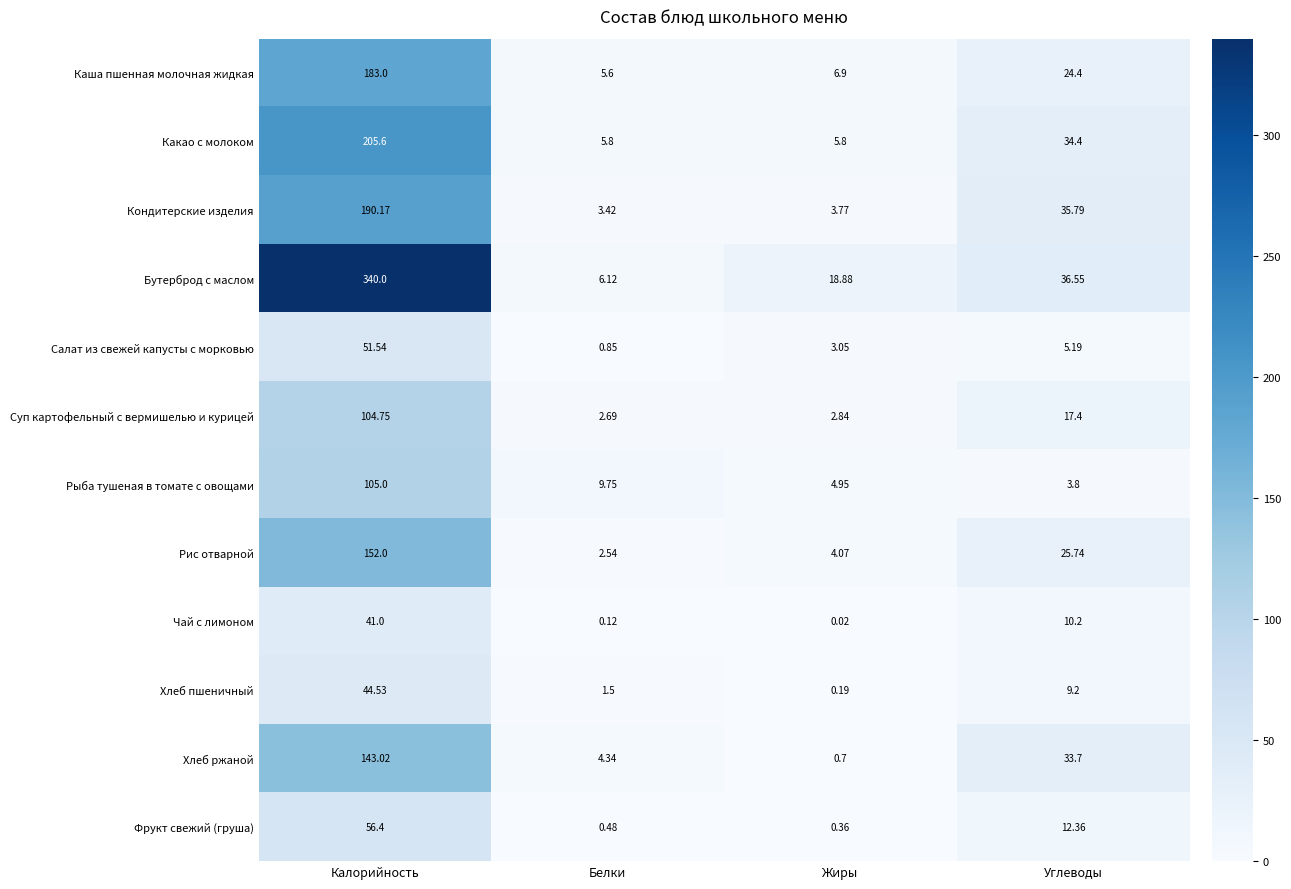

How many distinct data groups are displayed?

12